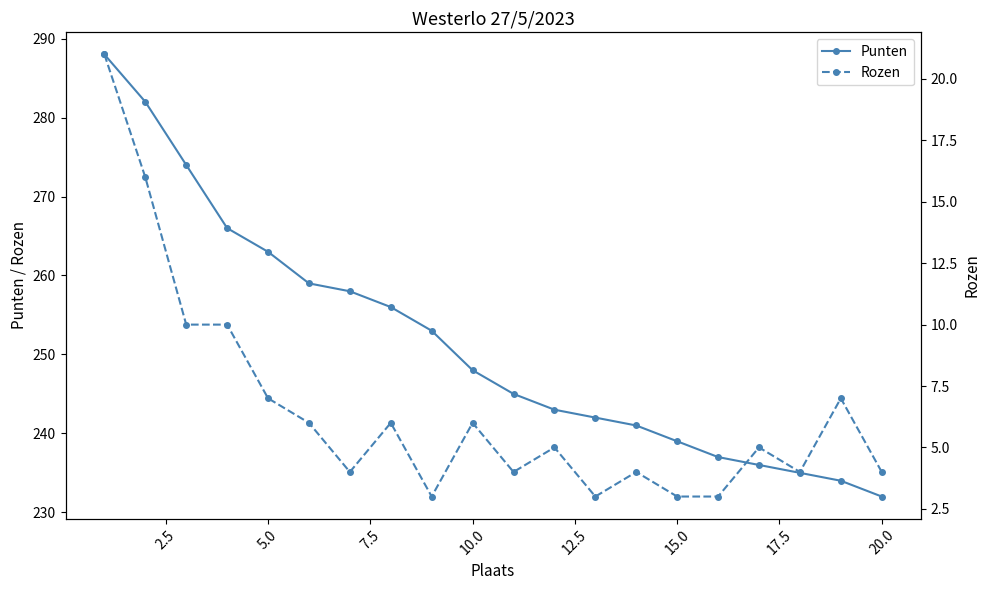

What is the difference between the maximum and minimum values in the Rozen series?

18